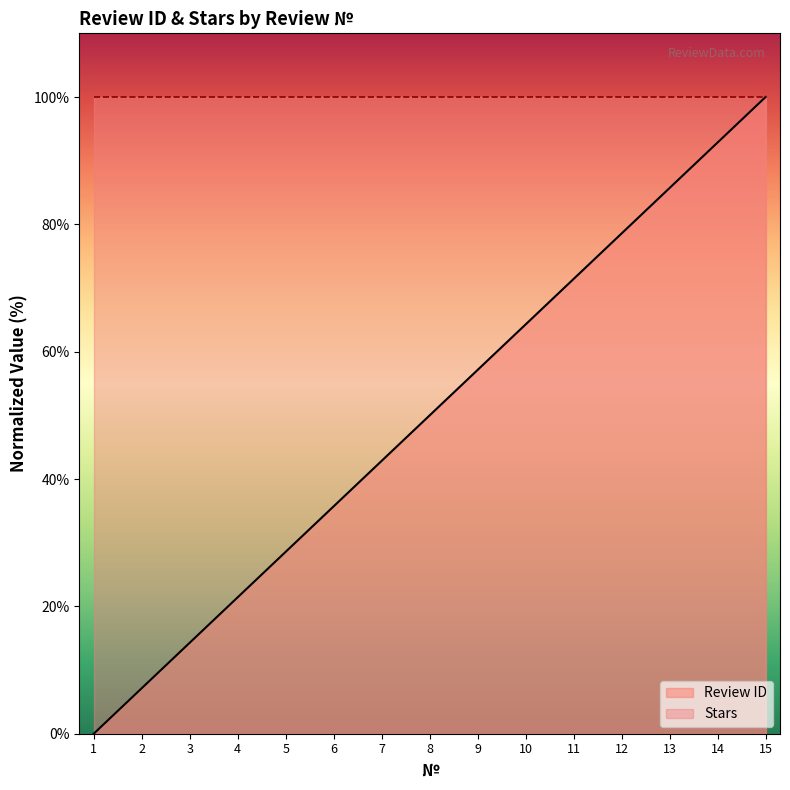

What is the change in value from 6 to 10?

+28.6